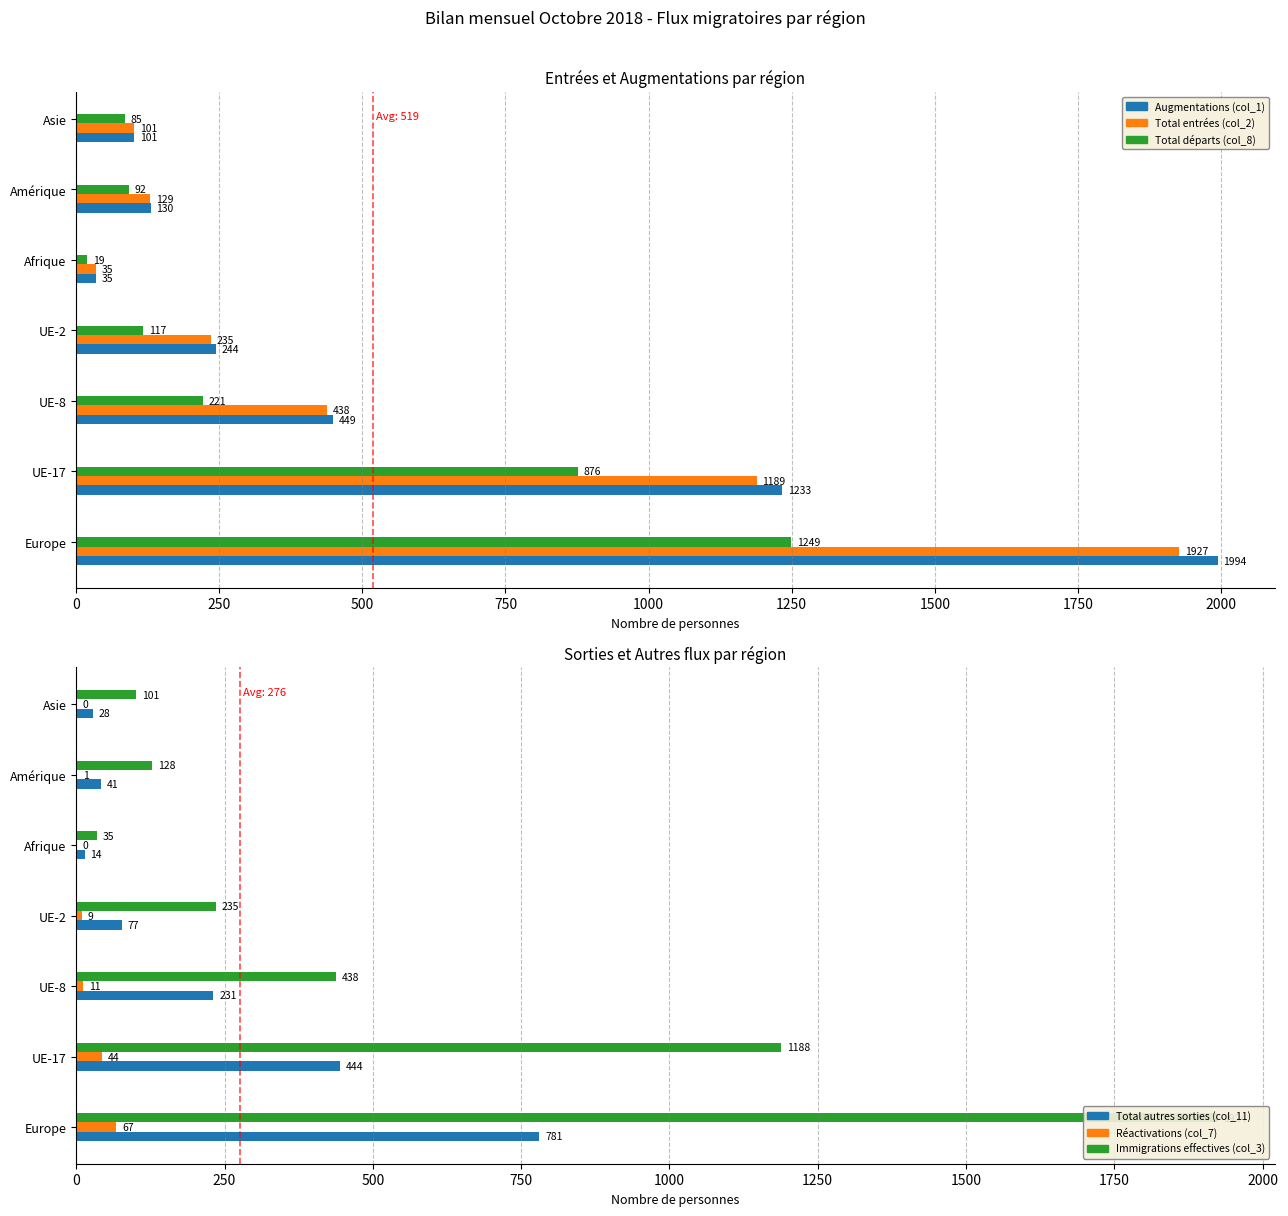

What is the difference between the maximum and minimum values in the Total entrées (col_2) series?

1892